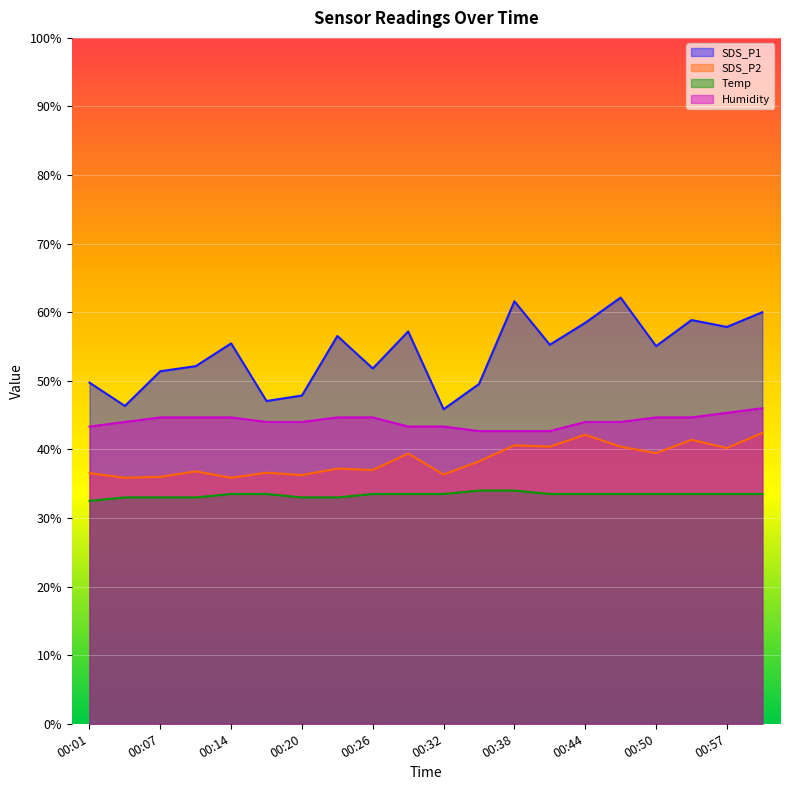

Reading left to right, list all the values displayed in this chart.

SDS_P1: 49.7	46.3	51.4	52.1	55.5	47.1	47.9	56.5	51.8	57.2	45.9	49.5	61.6	55.3	58.5	62.1	55.1	58.9	57.9	60.0
SDS_P2: 36.5	35.9	36.0	36.8	35.9	36.6	36.3	37.2	37.0	39.4	36.3	38.3	40.6	40.4	42.1	40.4	39.5	41.4	40.2	42.4
Temp: 32.5	33.0	33.0	33.0	33.5	33.5	33.0	33.0	33.5	33.5	33.5	34.0	34.0	33.5	33.5	33.5	33.5	33.5	33.5	33.5
Humidity: 43.3	44.0	44.7	44.7	44.7	44.0	44.0	44.7	44.7	43.3	43.3	42.7	42.7	42.7	44.0	44.0	44.7	44.7	45.3	46.0